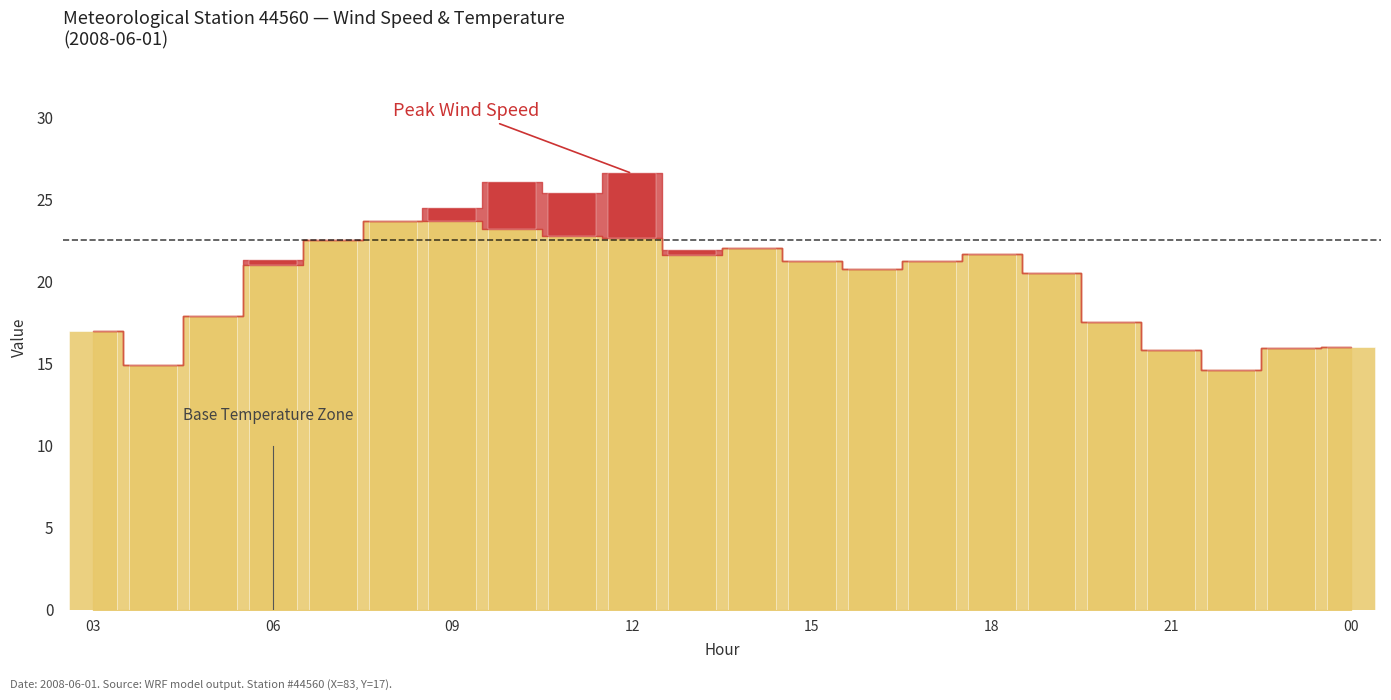

What is the change in value from 2008-06-01_06 to 2008-06-01_08?

+2.7